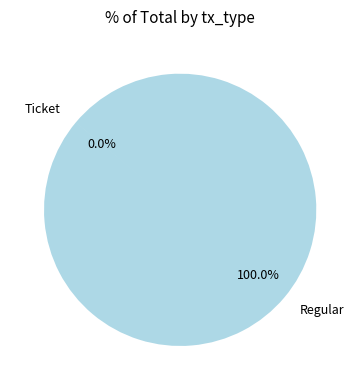

Is it true that Regular is 100% of the pie?

True